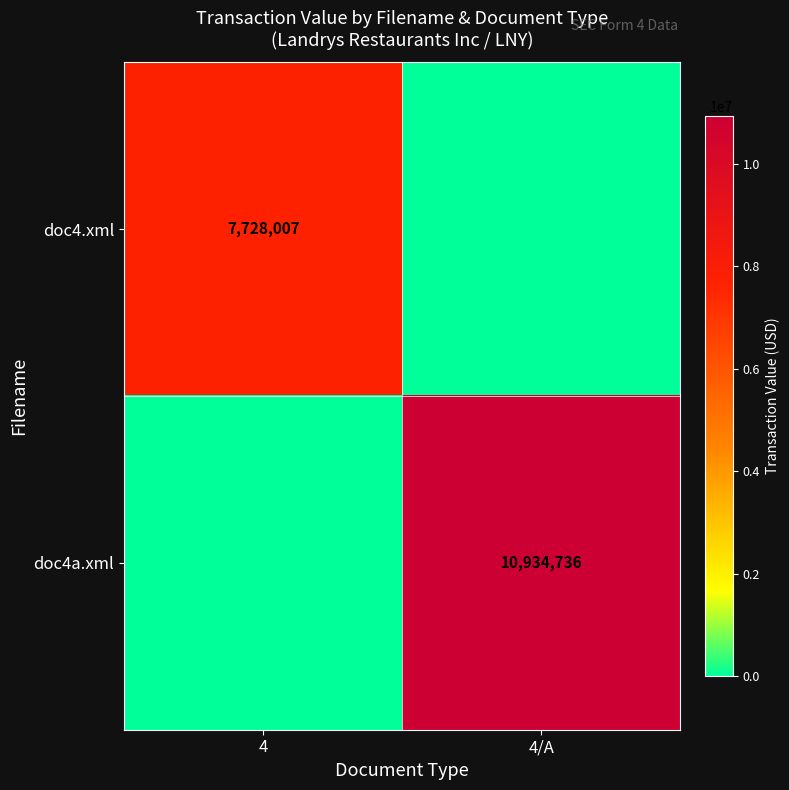

True or false: doc4.xml has a value of 10668718 at 4.

False